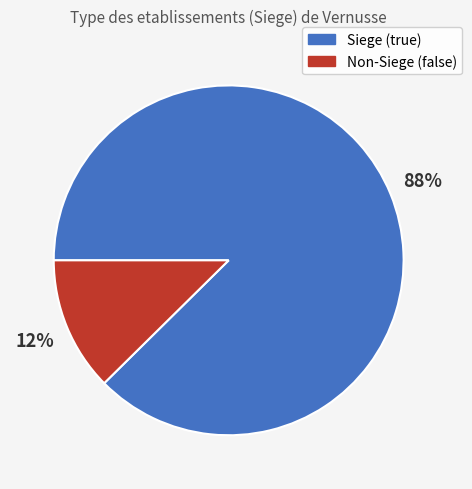

Which has a higher value, Siege (true) or Non-Siege (false)?

Siege (true)